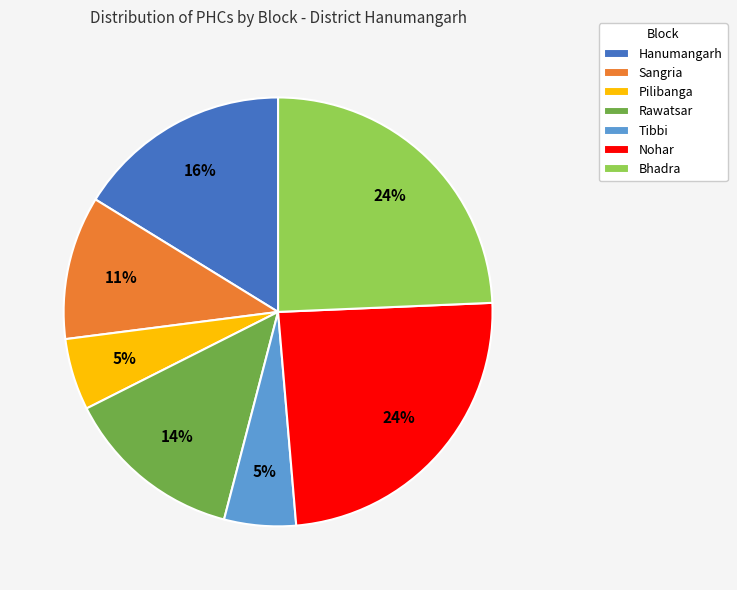

Between Rawatsar and Hanumangarh, which is larger?

Hanumangarh